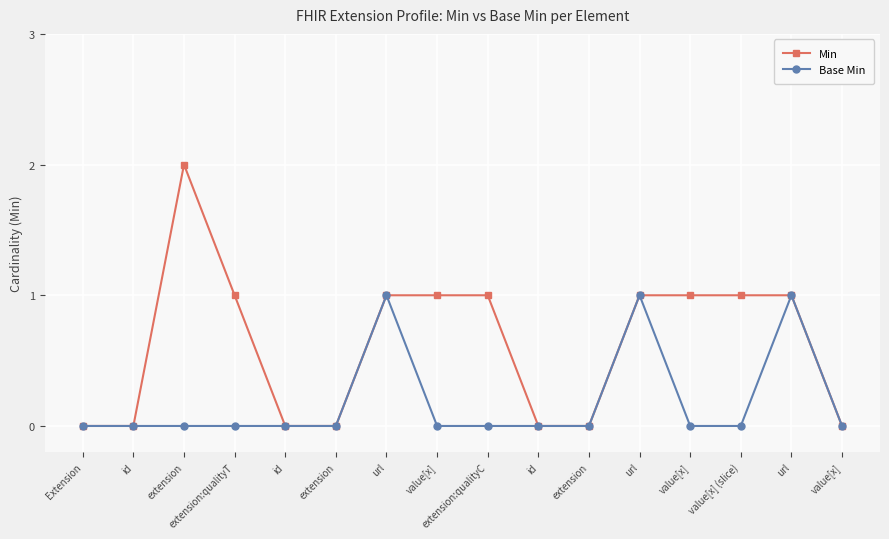

How many data points does each series have?

16